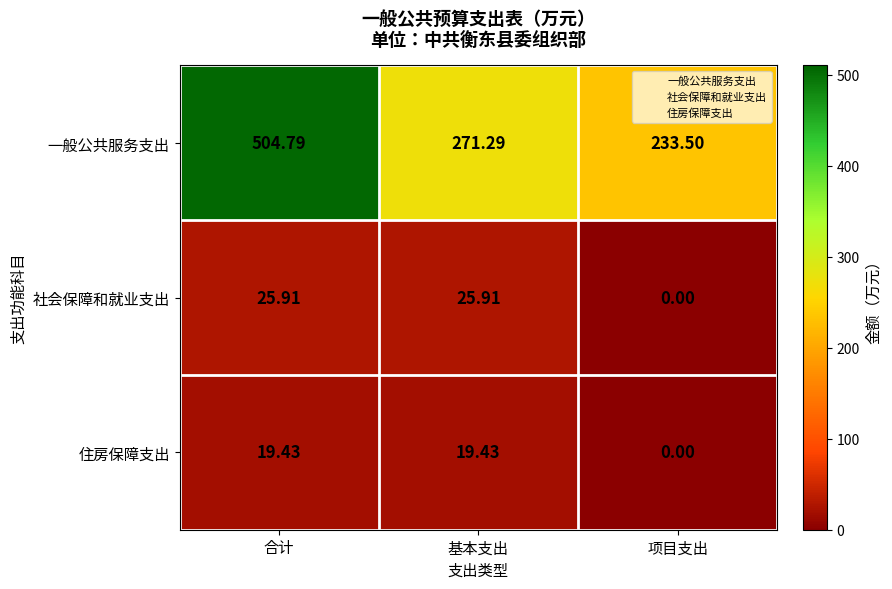

Which series has the largest range (max minus min)?

一般公共服务支出